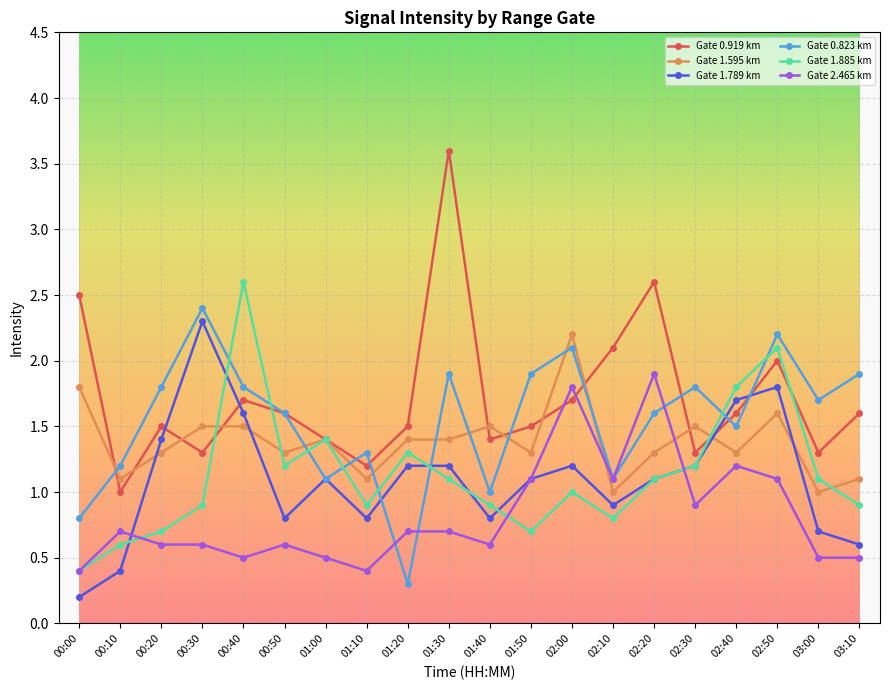

What is the minimum value shown in the chart?

0.2